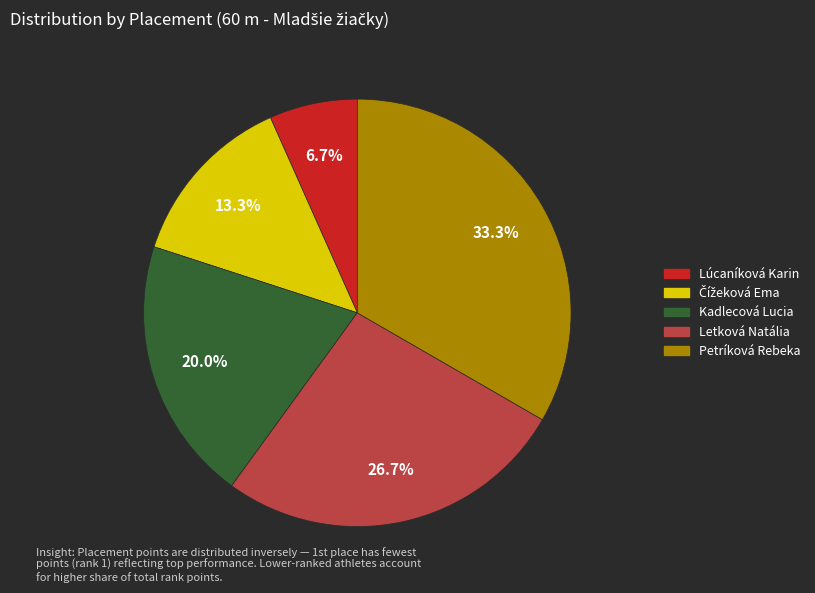

Is there a majority slice in this chart?

No